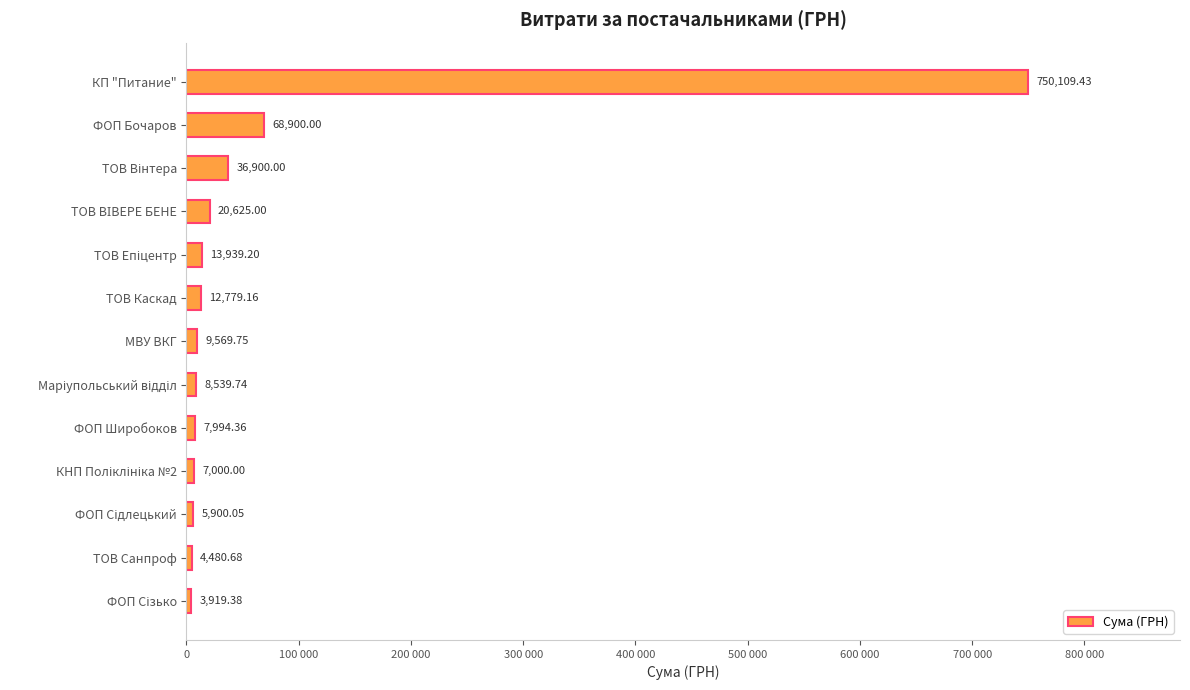

How many distinct data groups are displayed?

1